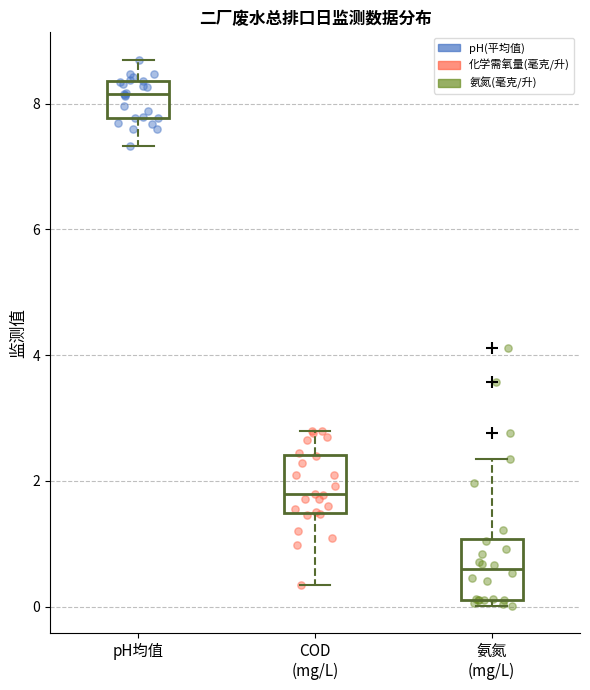

Where is the lower edge of the box for COD (mg/L) on the y-axis? The values are not printed on the chart, so give them approximately, as read against the axis.

1.4